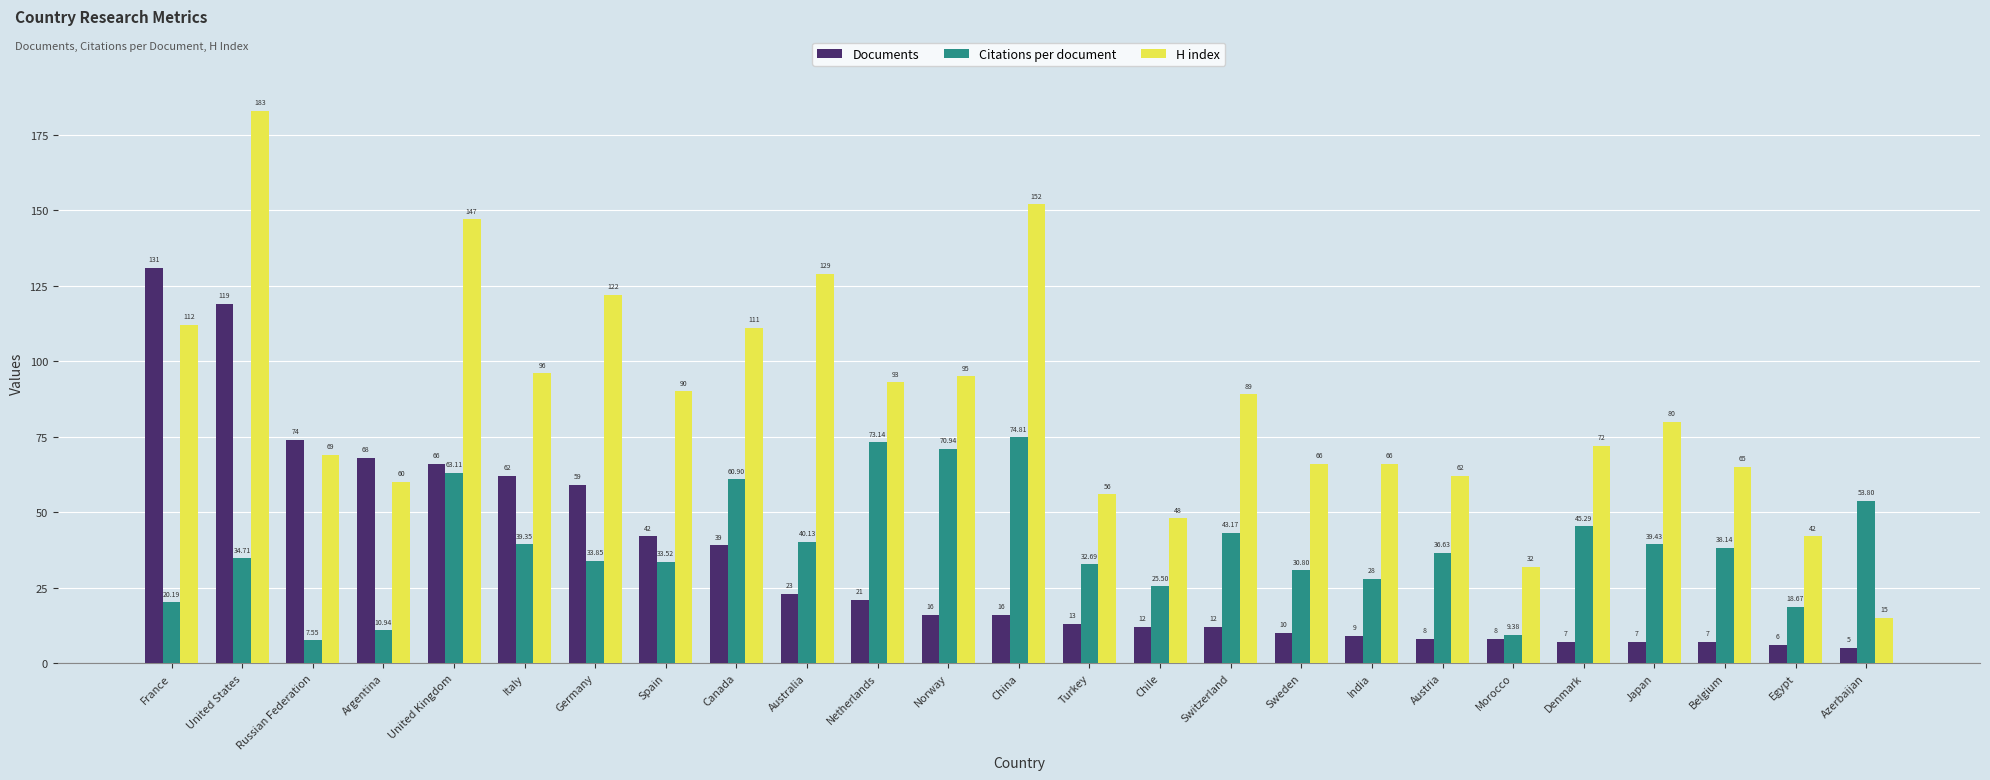

Which series has the largest range (max minus min)?

H index